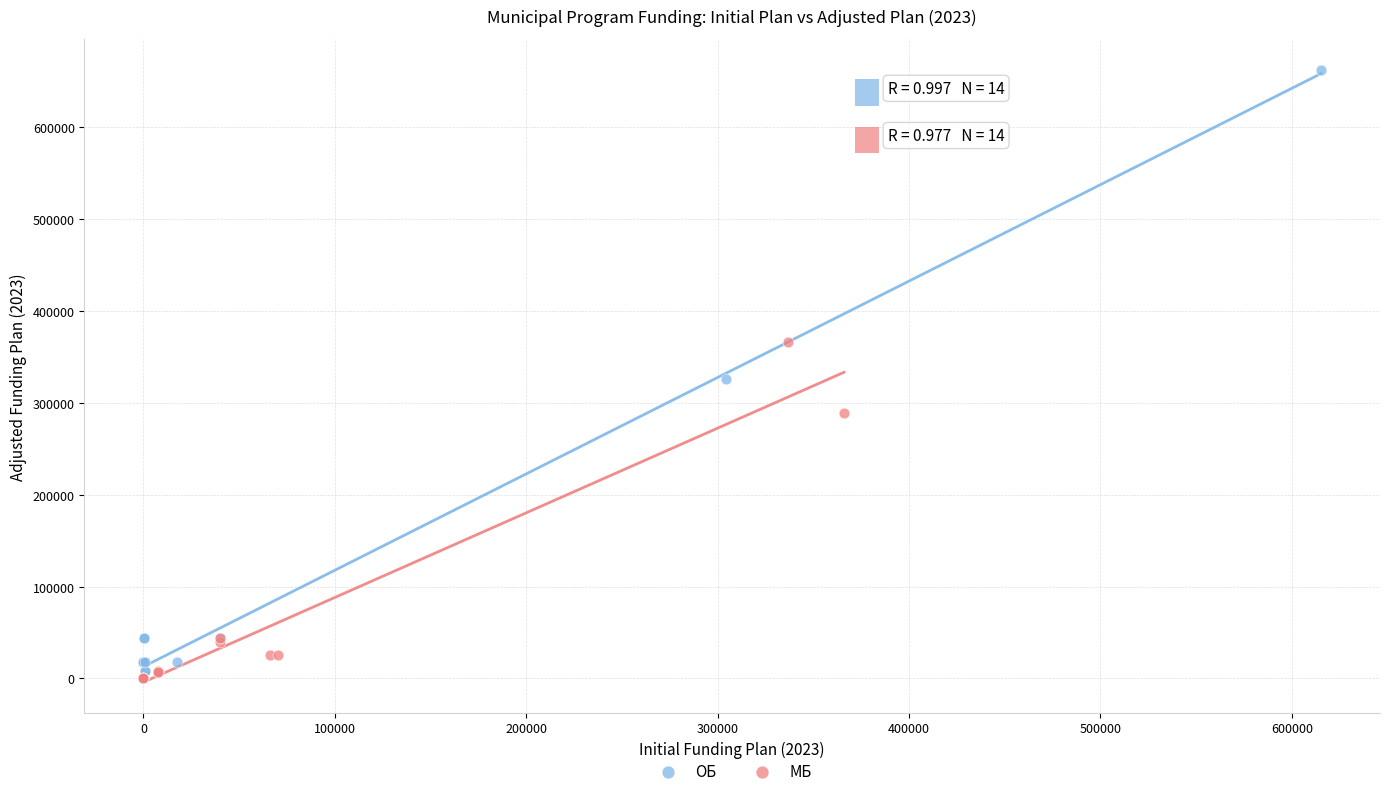

Which series reaches the maximum Y coordinate?

ОБ